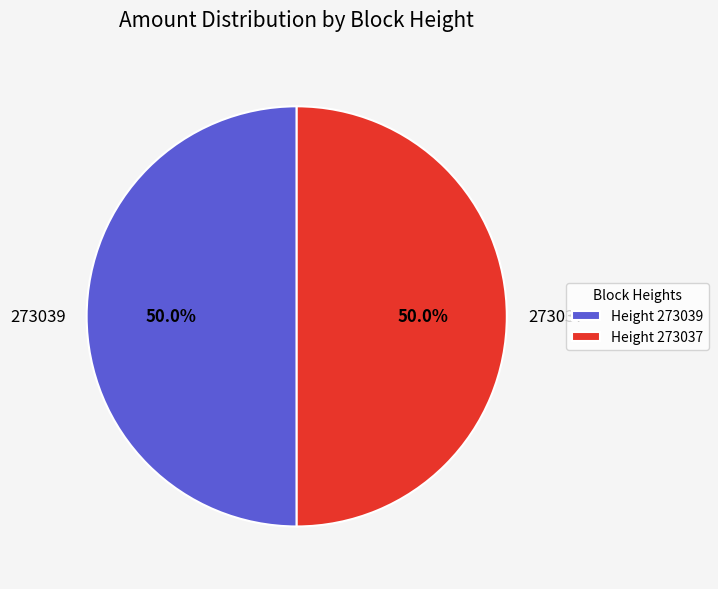

Approximately how many times larger is the value at 273037 compared to 273039?

1.0